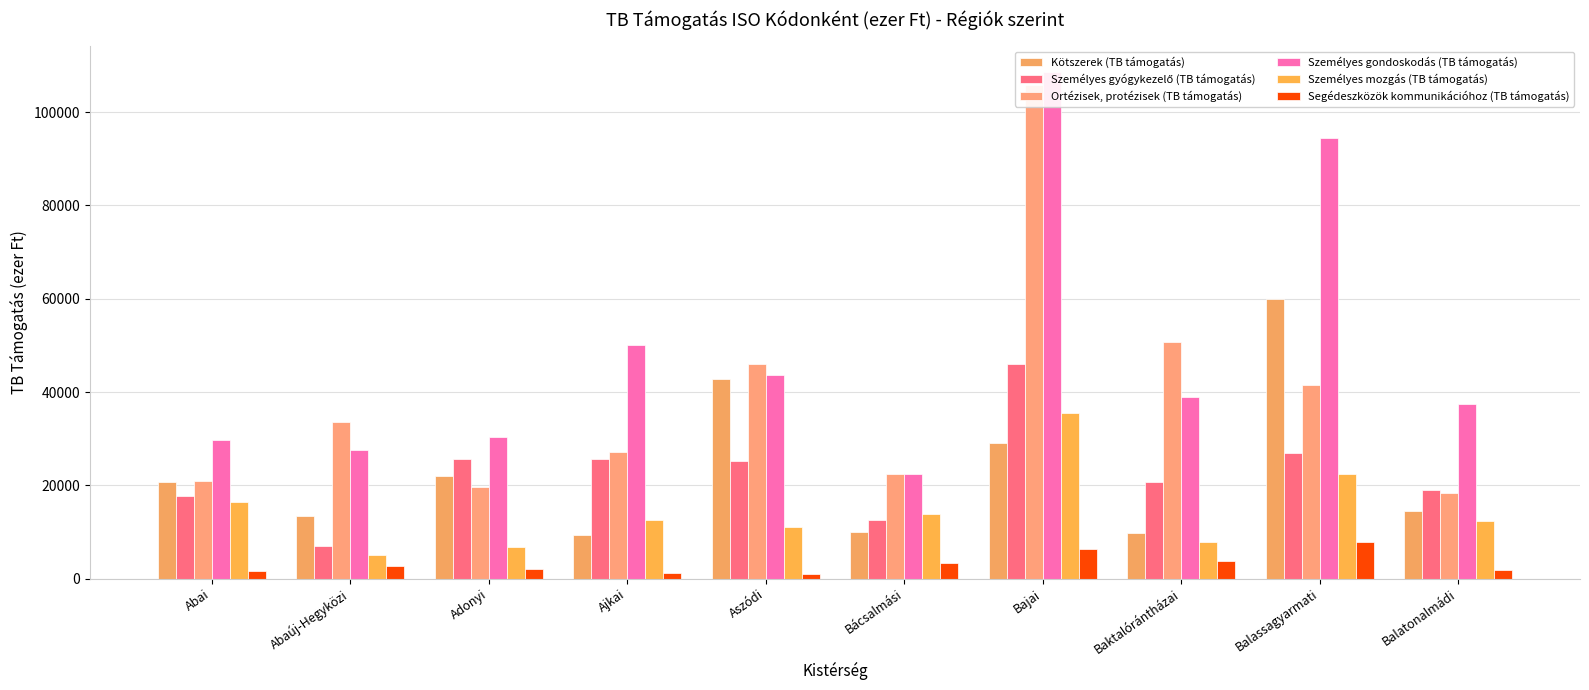

Reading left to right, transcribe all the data shown in this chart.

Kötszerek (TB támogatás): 20762.5	13456.7	21896.7	9296.2	42835.9	9992.0	29039.8	9754.9	59995.7	14547.7
Személyes gyógykezelő (TB támogatás): 17718.5	7038.8	25571.6	25688.1	25256.0	12608.2	45958.3	20677.3	26827.9	18997.8
Ortézisek, protézisek (TB támogatás): 21018.4	33490.1	19538.2	27187.6	45916.7	22488.7	105889.2	50743.0	41566.2	18365.6
Személyes gondoskodás (TB támogatás): 29791.3	27653.7	30307.0	50027.4	43597.5	22462.0	108642.4	38948.6	94528.7	37450.3
Személyes mozgás (TB támogatás): 16376.0	5129.0	6725.5	12590.1	11133.4	13819.5	35527.6	7935.2	22517.5	12322.5
Segédeszközök kommunikációhoz (TB támogatás): 1645.4	2630.6	2129.1	1304.1	927.5	3372.0	6398.2	3782.7	7788.6	1784.8